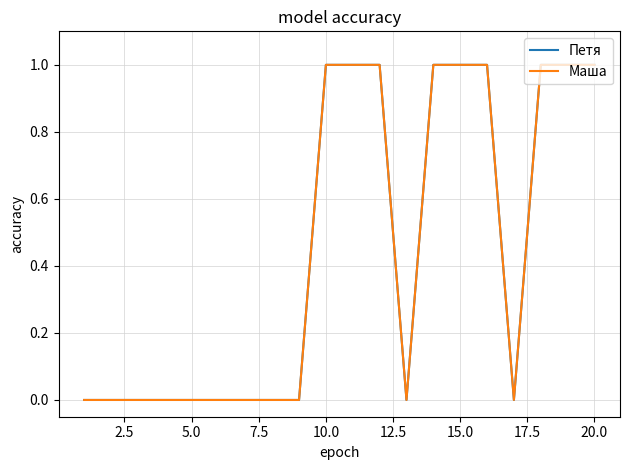

Does the chart display data point markers on the line(s)?

No